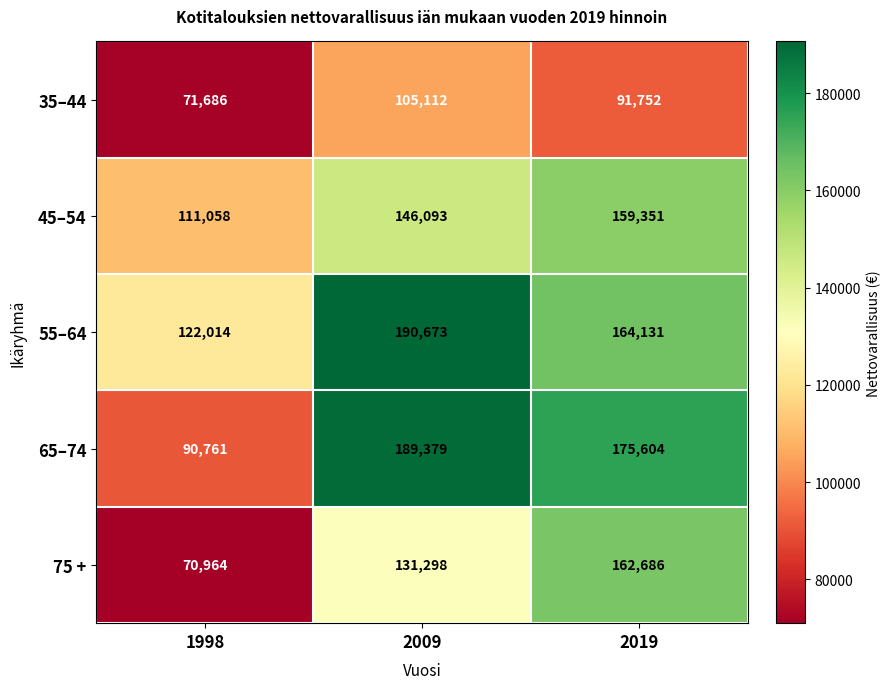

What is the difference between the 45–54 values at 1998 and 2009?

35035